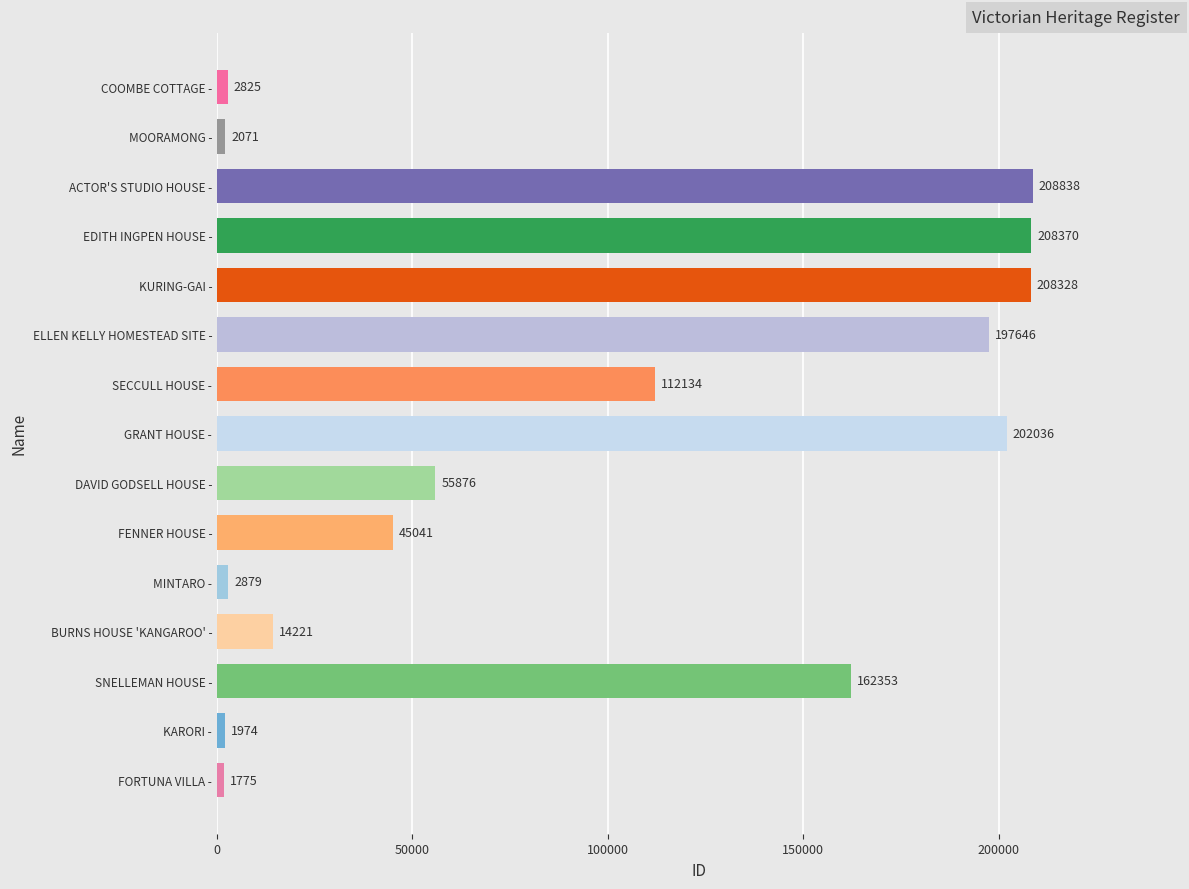

Which category has the lowest value across all series?

FORTUNA VILLA -